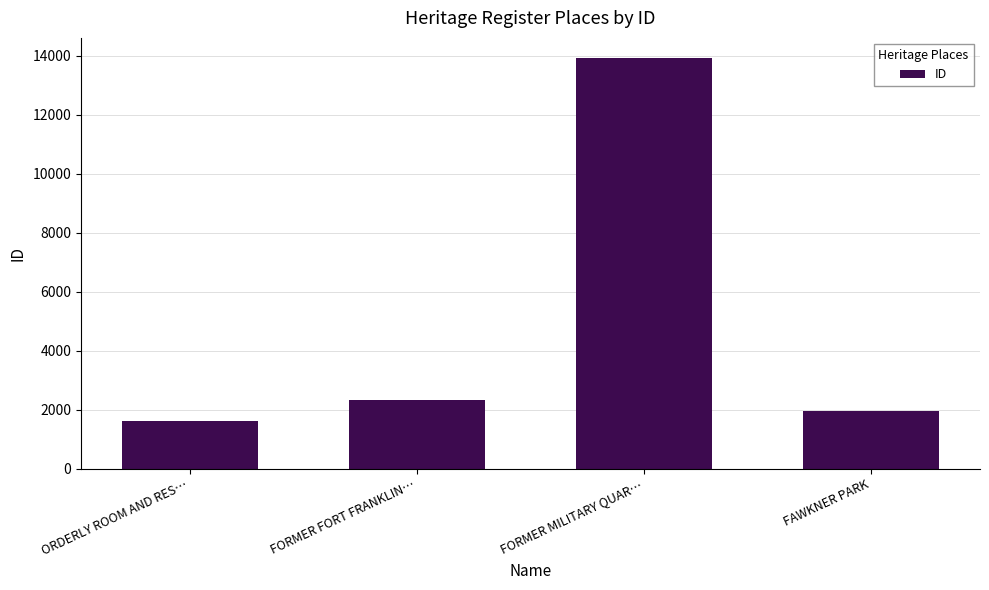

Approximately how many times larger is the value at FORMER MILITARY QUAR… compared to ORDERLY ROOM AND RES…?

8.5